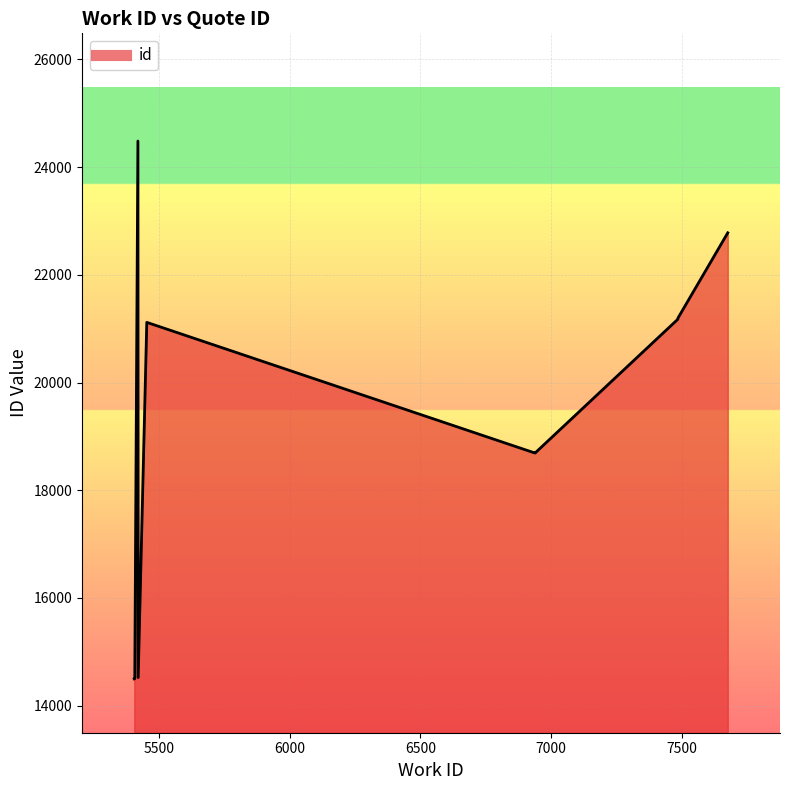

The chart shows a value of 10424 at 7. True or false?

False